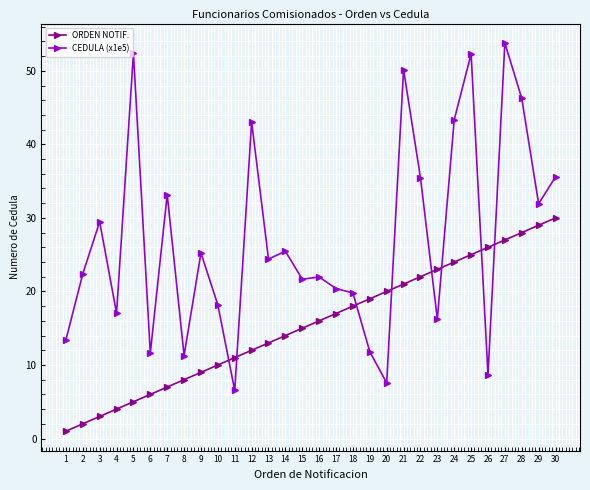

After their last crossing, which series has the higher values: ORDEN NOTIF. or CEDULA (x1e5)?

CEDULA (x1e5)